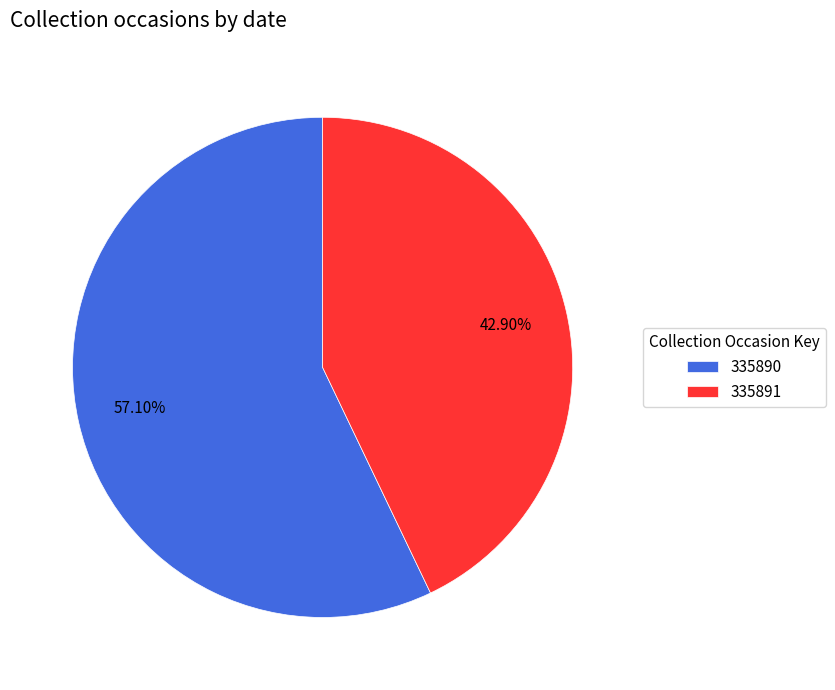

To the nearest percent, what is the combined percentage of 335890 and 335891?

100%